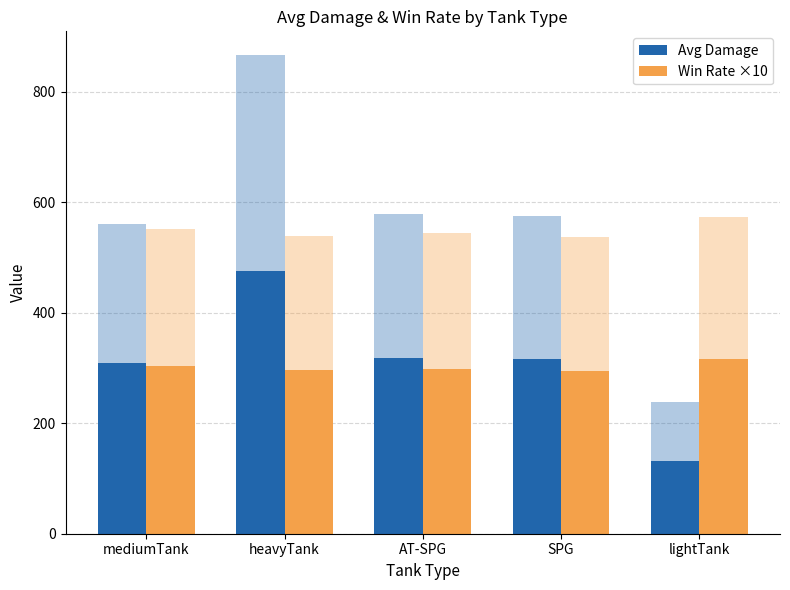

Is it true that Win Rate ×10 equals 183.6 at lightTank?

False